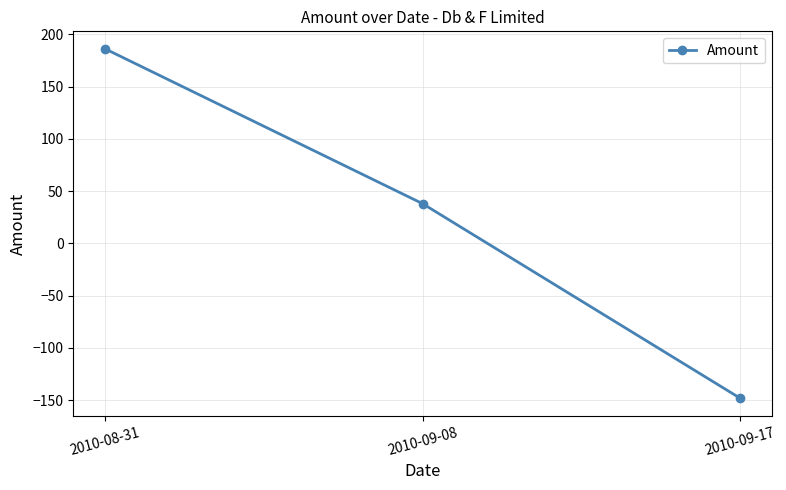

What is the maximum value shown in the chart?

186.2